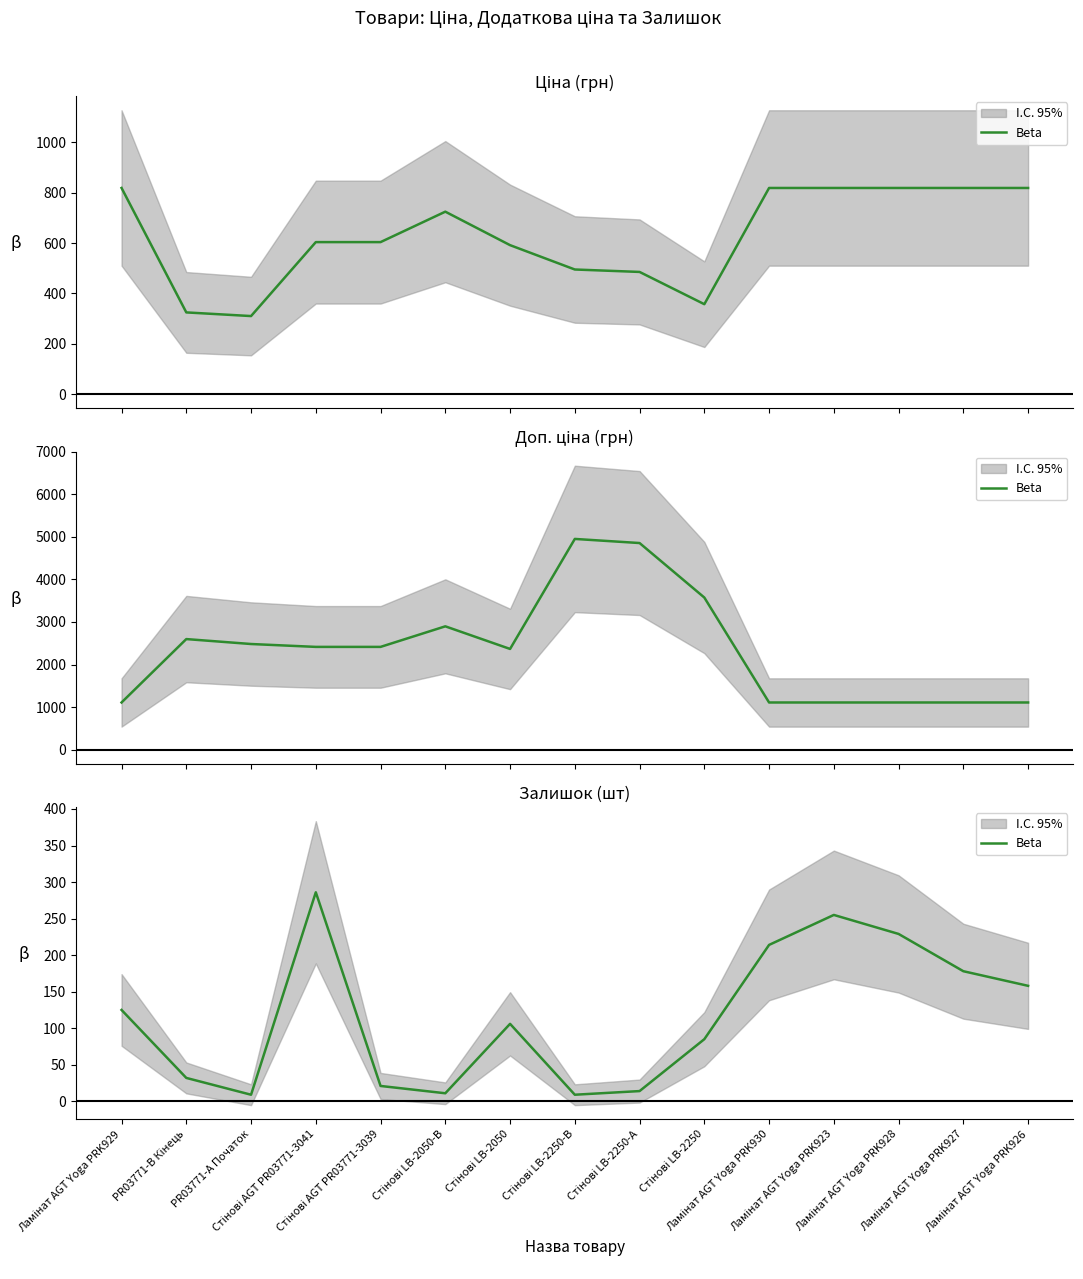

What is the smallest value displayed?

9